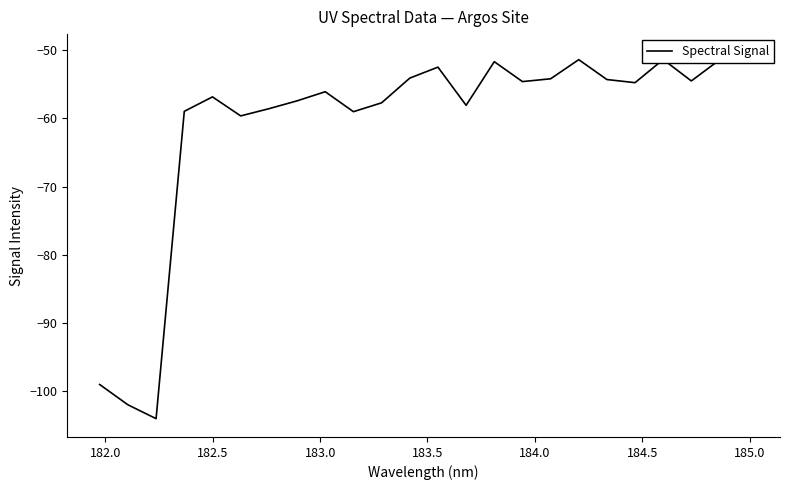

Reading left to right, what are all the values shown in this chart?

-99.0	-102.0	-104.0	-59.0	-56.9	-59.7	-58.6	-57.4	-56.1	-59.0	-57.7	-54.1	-52.5	-58.1	-51.7	-54.6	-54.2	-51.4	-54.3	-54.8	-51.4	-54.5	-51.5	-50.4